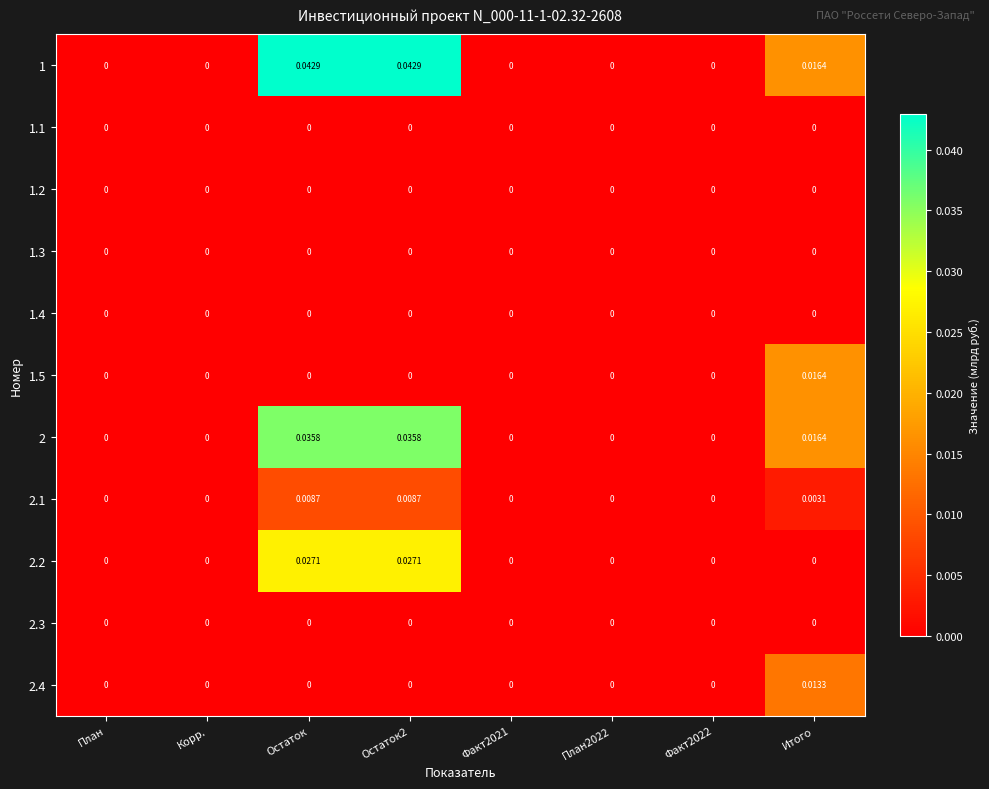

Reading left to right, extract all data points from this chart.

1: План=0.0	Корр.=0.0	Остаток=0.0	Остаток2=0.0	Факт2021=0.0	План2022=0.0	Факт2022=0.0	Итого=0.0
1.1: План=0.0	Корр.=0.0	Остаток=0.0	Остаток2=0.0	Факт2021=0.0	План2022=0.0	Факт2022=0.0	Итого=0.0
1.2: План=0.0	Корр.=0.0	Остаток=0.0	Остаток2=0.0	Факт2021=0.0	План2022=0.0	Факт2022=0.0	Итого=0.0
1.3: План=0.0	Корр.=0.0	Остаток=0.0	Остаток2=0.0	Факт2021=0.0	План2022=0.0	Факт2022=0.0	Итого=0.0
1.4: План=0.0	Корр.=0.0	Остаток=0.0	Остаток2=0.0	Факт2021=0.0	План2022=0.0	Факт2022=0.0	Итого=0.0
1.5: План=0.0	Корр.=0.0	Остаток=0.0	Остаток2=0.0	Факт2021=0.0	План2022=0.0	Факт2022=0.0	Итого=0.0
2: План=0.0	Корр.=0.0	Остаток=0.0	Остаток2=0.0	Факт2021=0.0	План2022=0.0	Факт2022=0.0	Итого=0.0
2.1: План=0.0	Корр.=0.0	Остаток=0.0	Остаток2=0.0	Факт2021=0.0	План2022=0.0	Факт2022=0.0	Итого=0.0
2.2: План=0.0	Корр.=0.0	Остаток=0.0	Остаток2=0.0	Факт2021=0.0	План2022=0.0	Факт2022=0.0	Итого=0.0
2.3: План=0.0	Корр.=0.0	Остаток=0.0	Остаток2=0.0	Факт2021=0.0	План2022=0.0	Факт2022=0.0	Итого=0.0
2.4: План=0.0	Корр.=0.0	Остаток=0.0	Остаток2=0.0	Факт2021=0.0	План2022=0.0	Факт2022=0.0	Итого=0.0